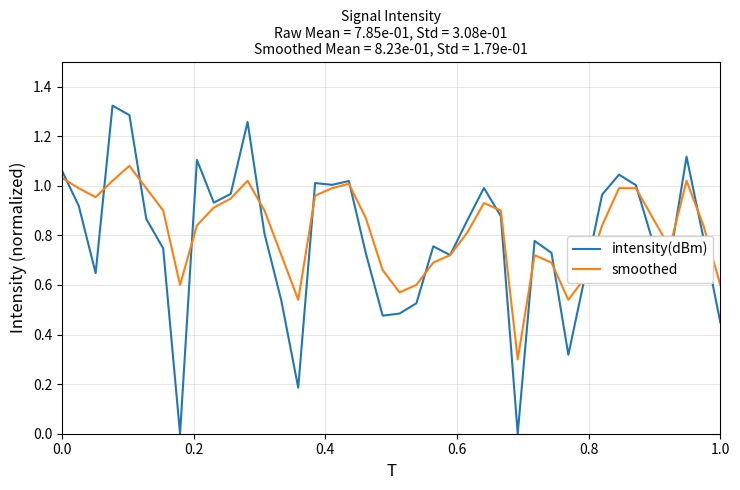

Which series has the widest spread of values?

intensity(dBm)